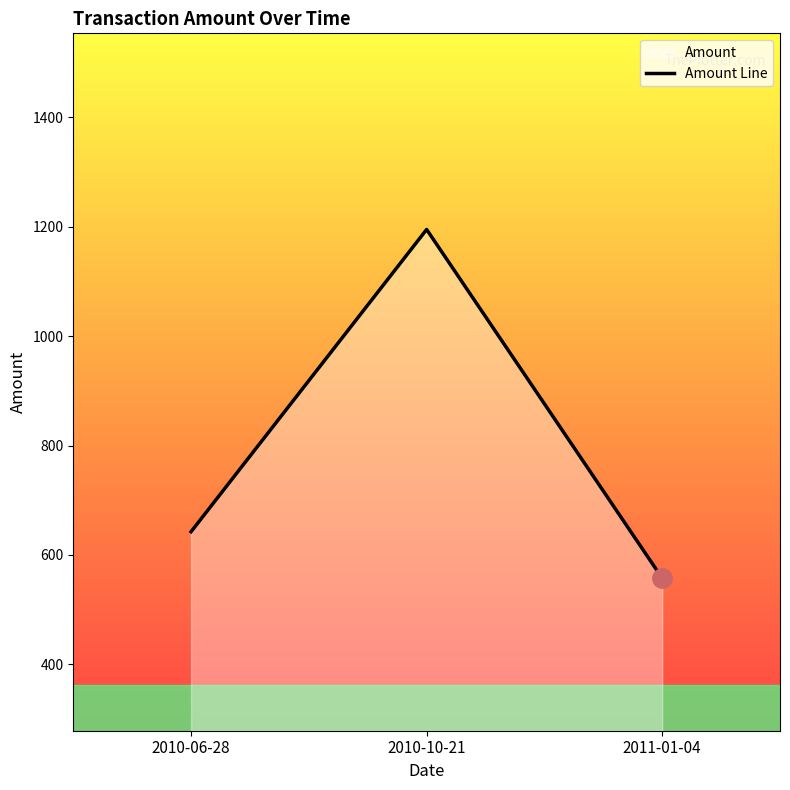

At which label does the data first exceed 642?

2010-06-28